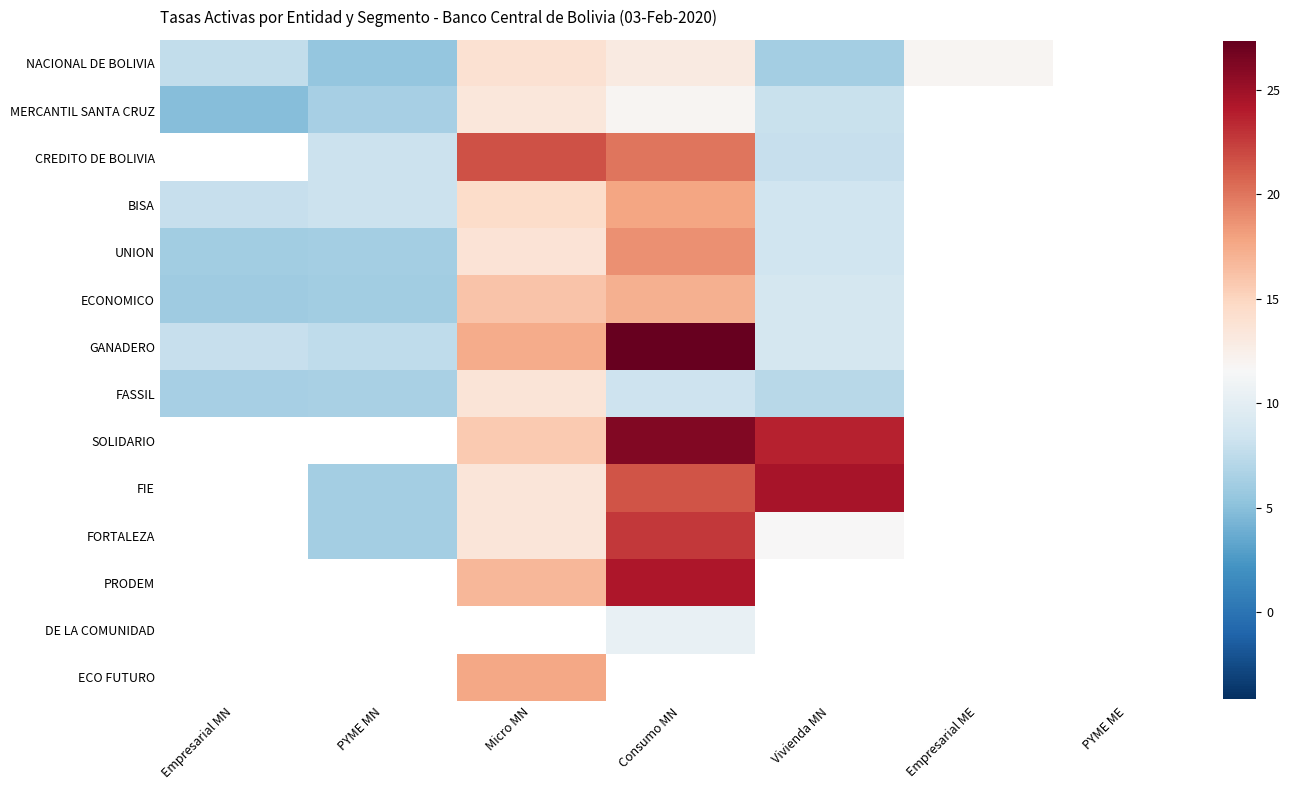

Read the CREDITO DE BOLIVIA value at Consumo MN.

20.0